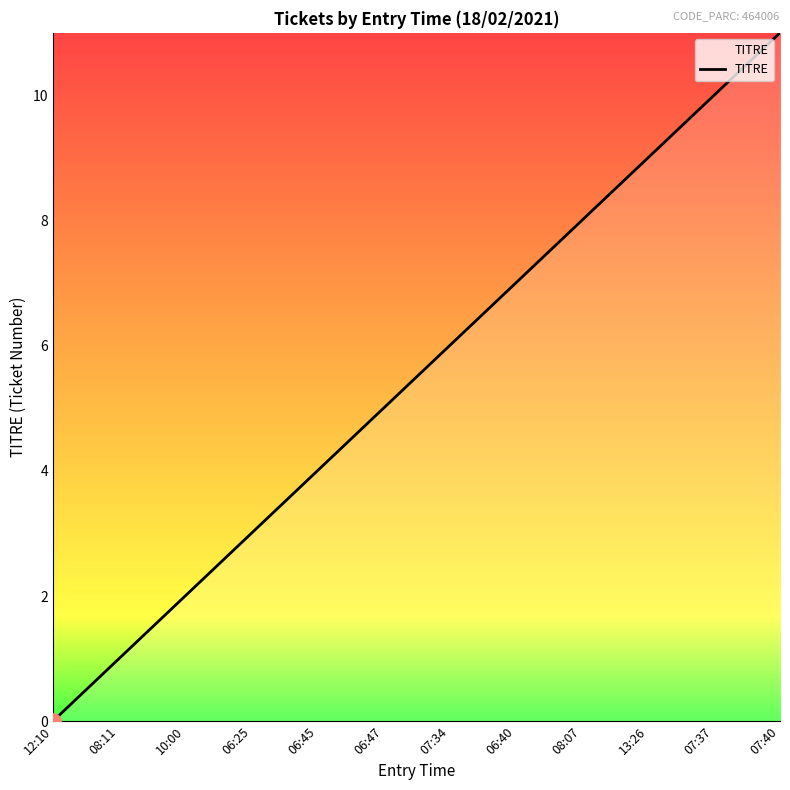

What is the change in value from 07:34 to 07:40?

+5